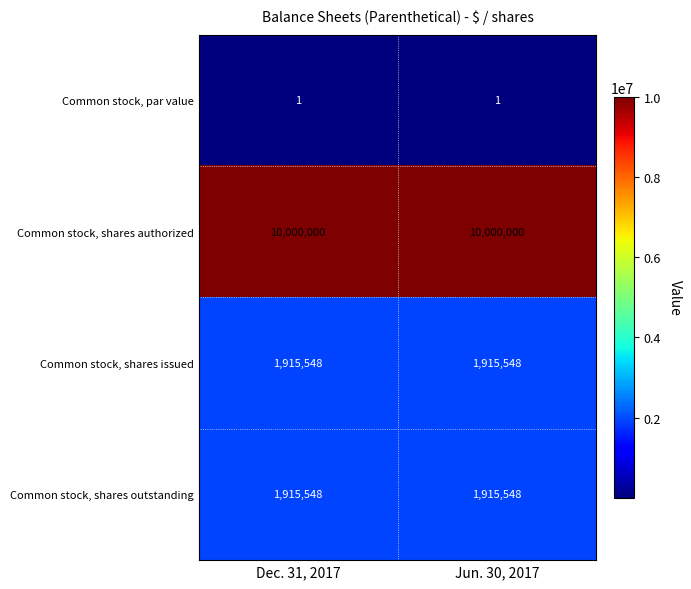

How many categories are shown in the chart?

2